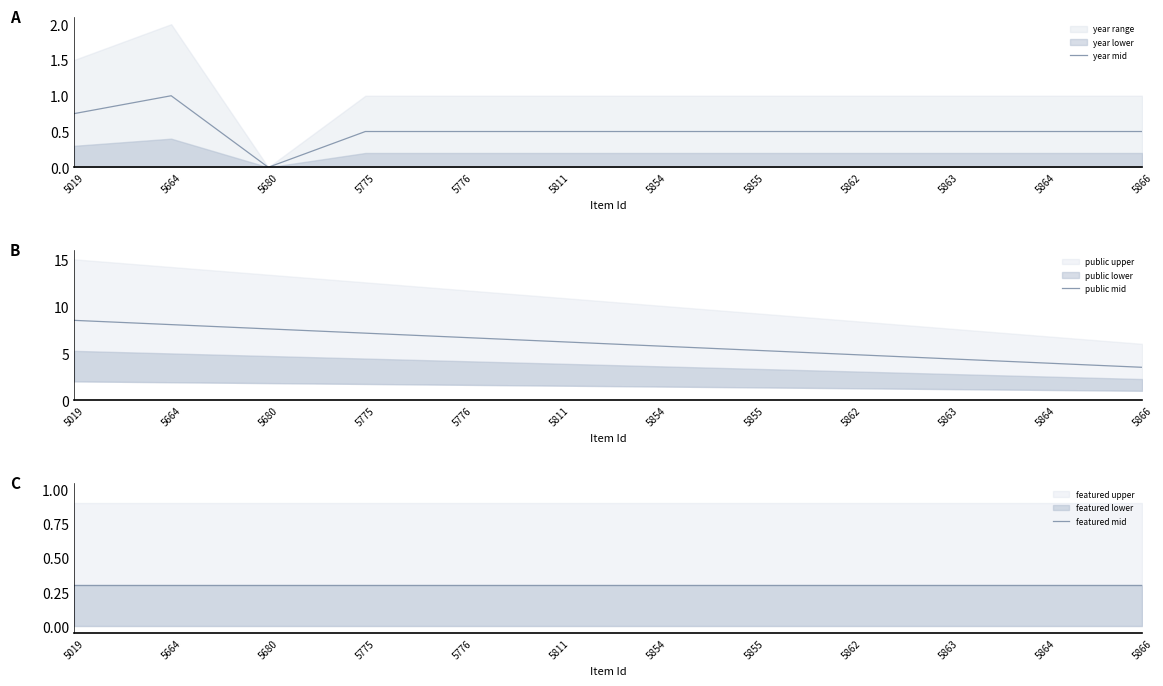

What is the difference between the highest and lowest values at 5863?

4.1